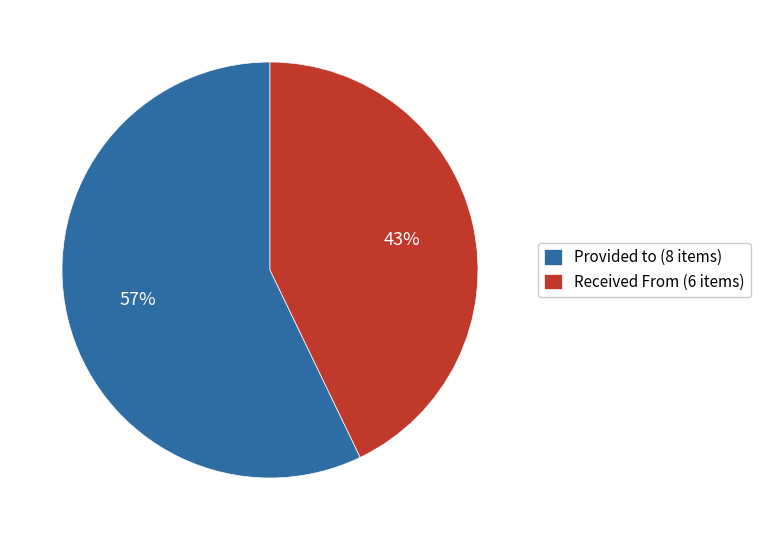

Is there a majority slice in this chart?

Yes